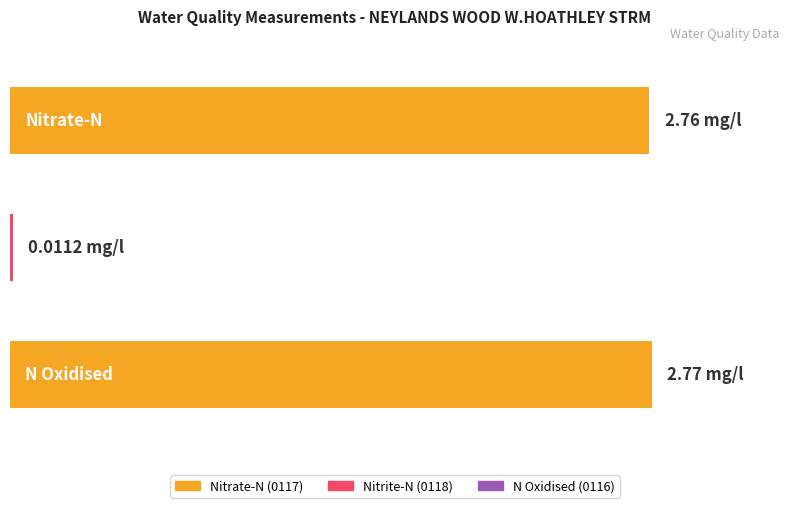

Rank the categories by value from lowest to highest.

Nitrite-N, Nitrate-N, N Oxidised